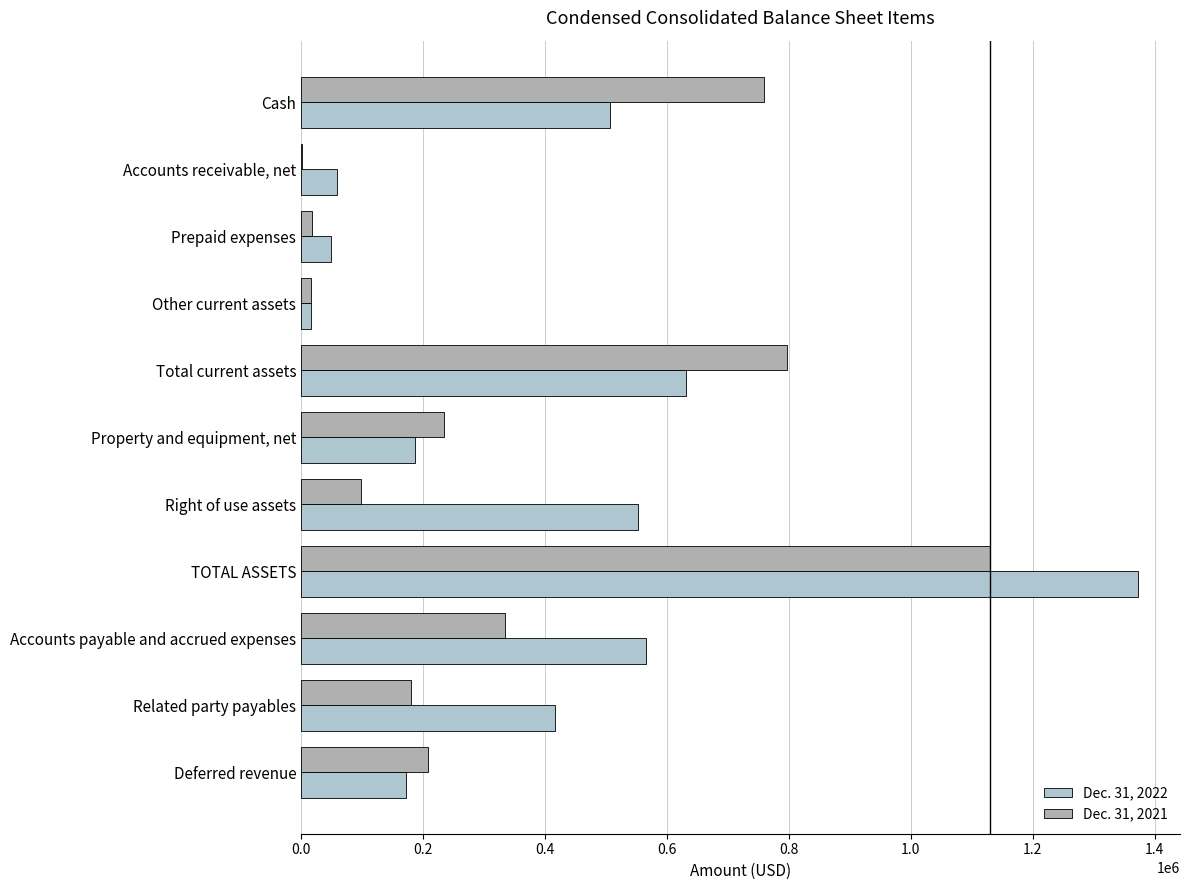

Reading right to left, what are all the values shown in this chart?

Dec. 31, 2022: 172000	417151	565857	1372732	552951	187661	632120	15949	49174	59845	507152
Dec. 31, 2021: 209000	179769	335037	1129595	98093	235176	796326	15949	18586	2000	759791